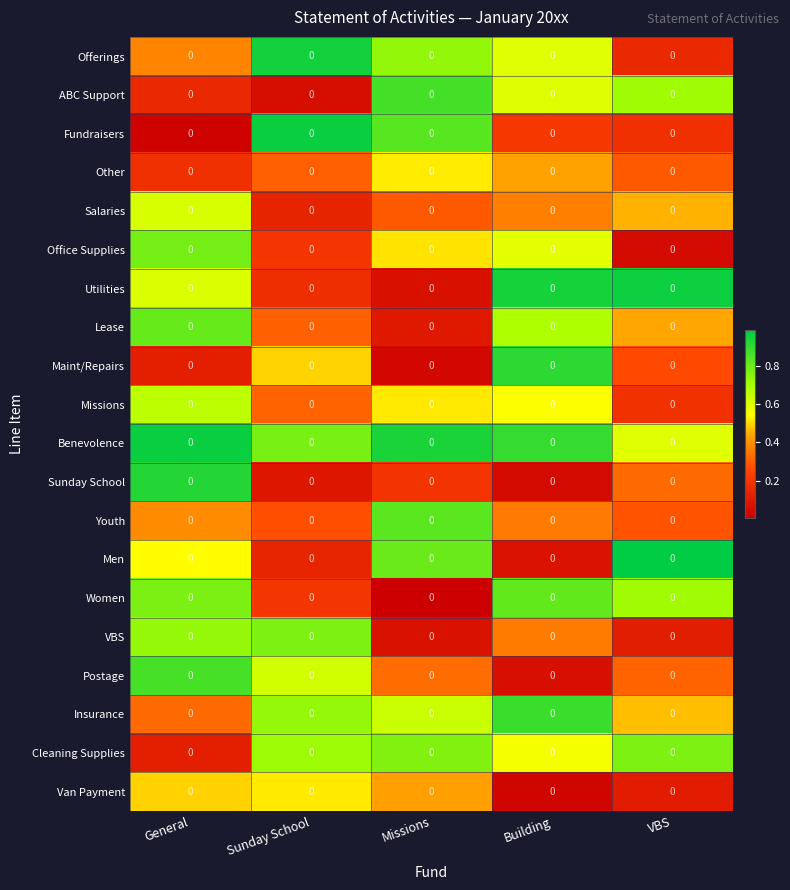

Which has a higher value, Missions or Building?

Missions